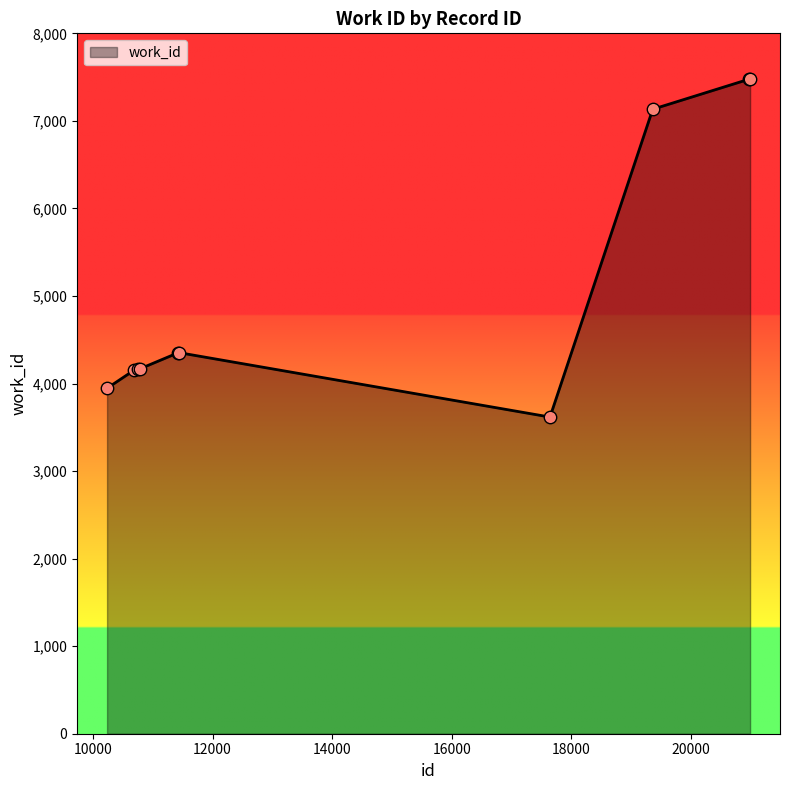

What is the difference between the maximum and minimum values?

3859